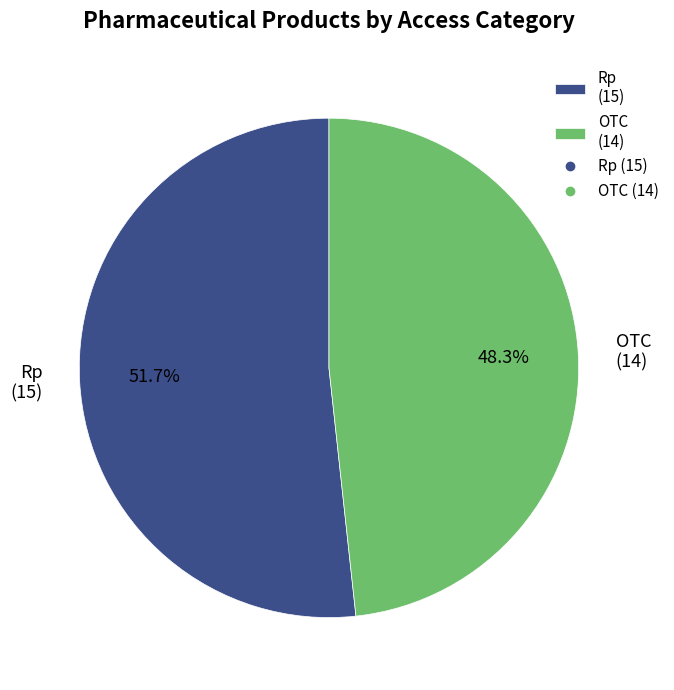

Rank the categories by value from highest to lowest.

Rp, OTC